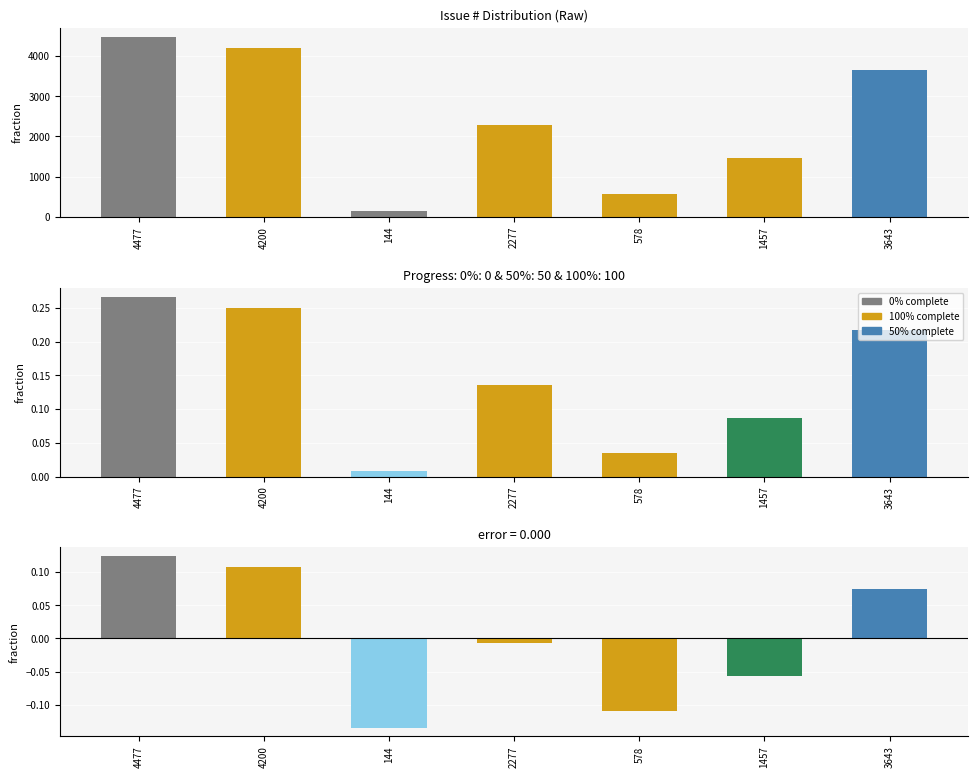

What is the value of the 3rd bar from the left?

144